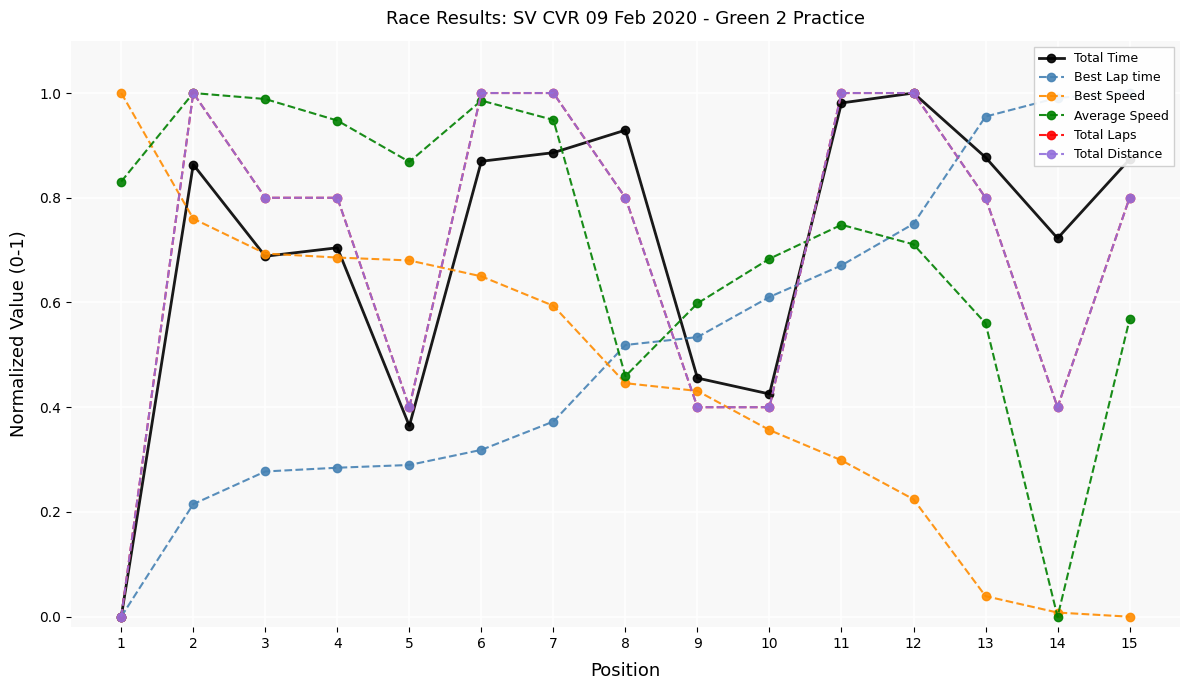

What is the sum of the Best Lap time values at 5 and 10?

0.9